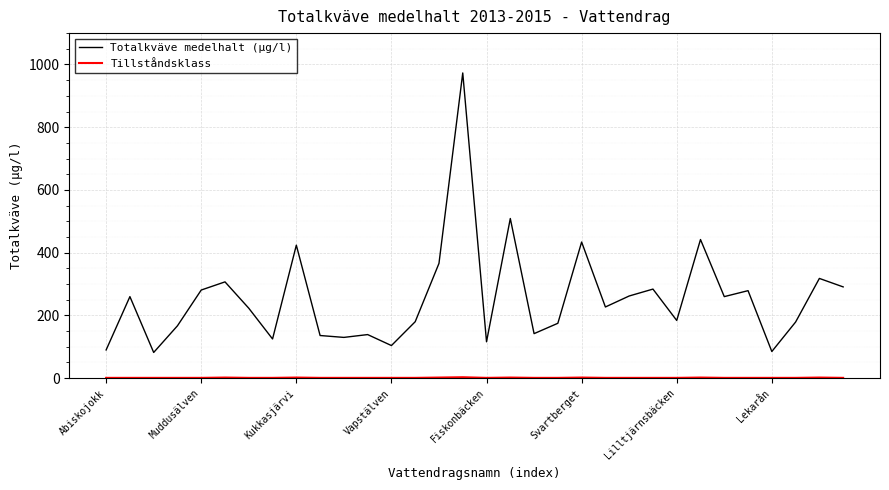

Which series has the largest range (max minus min)?

Totalkväve medelhalt (µg/l)